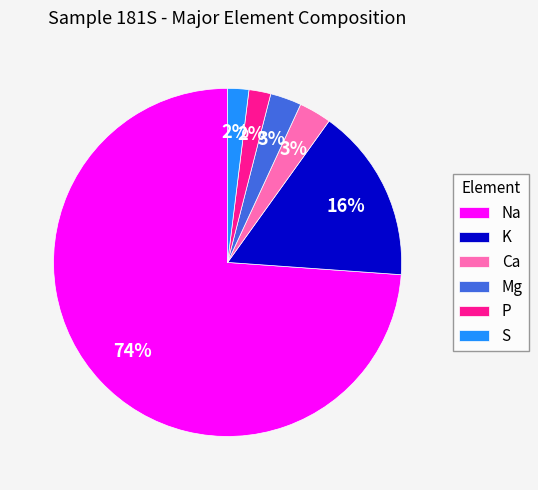

Do S and K together represent more than half of the pie?

No